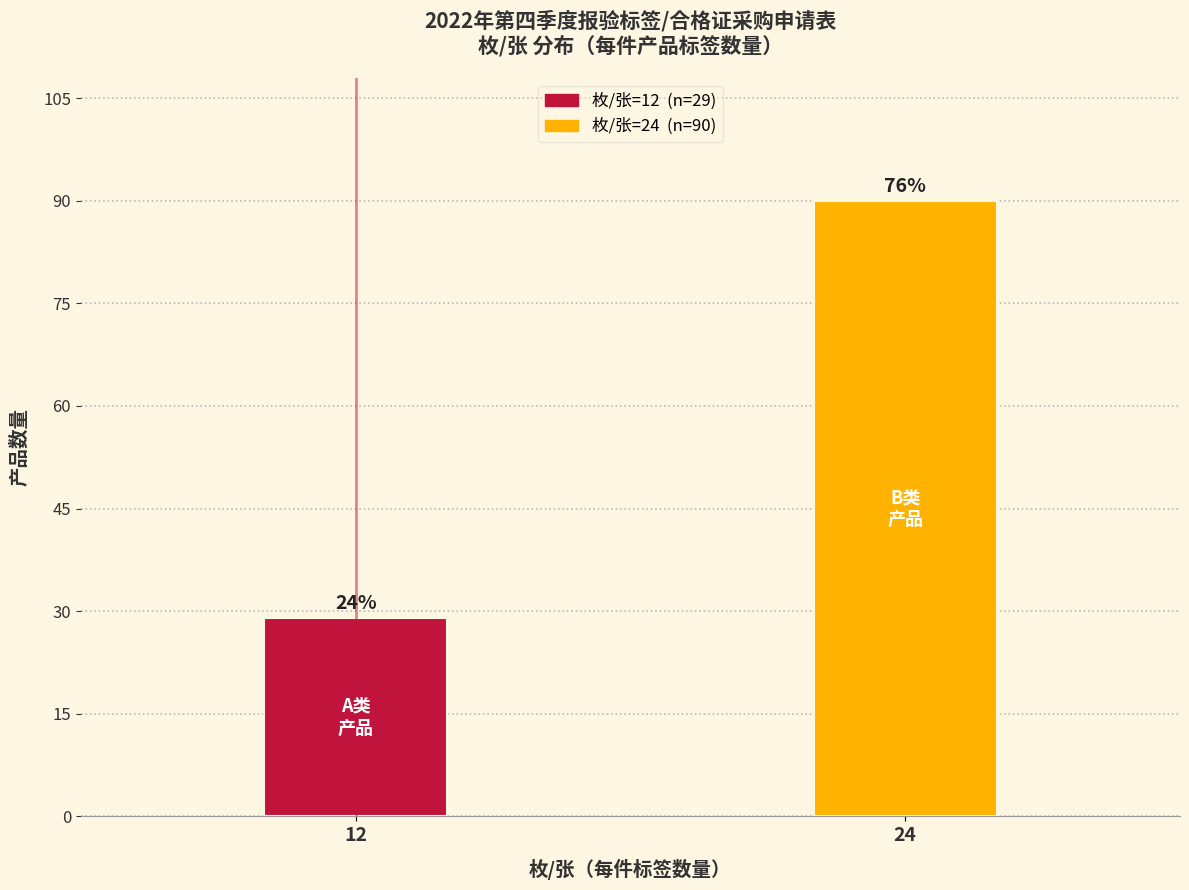

How many bars are there in total?

2